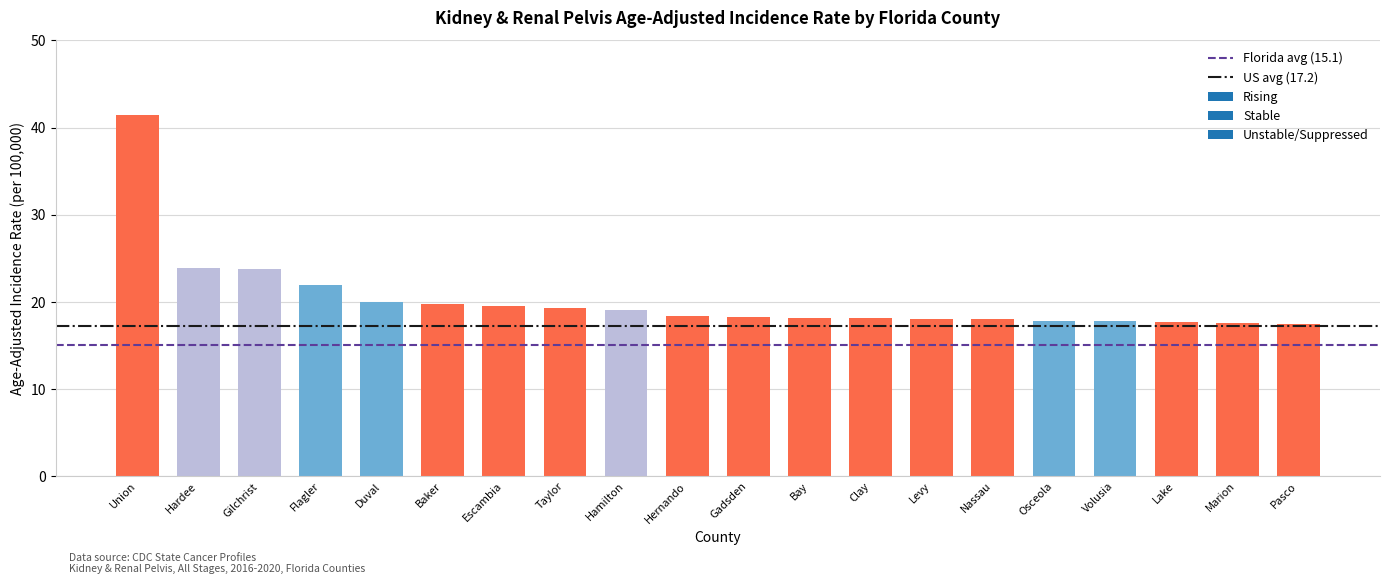

What is the label of the 3rd bar from the left?

Gilchrist